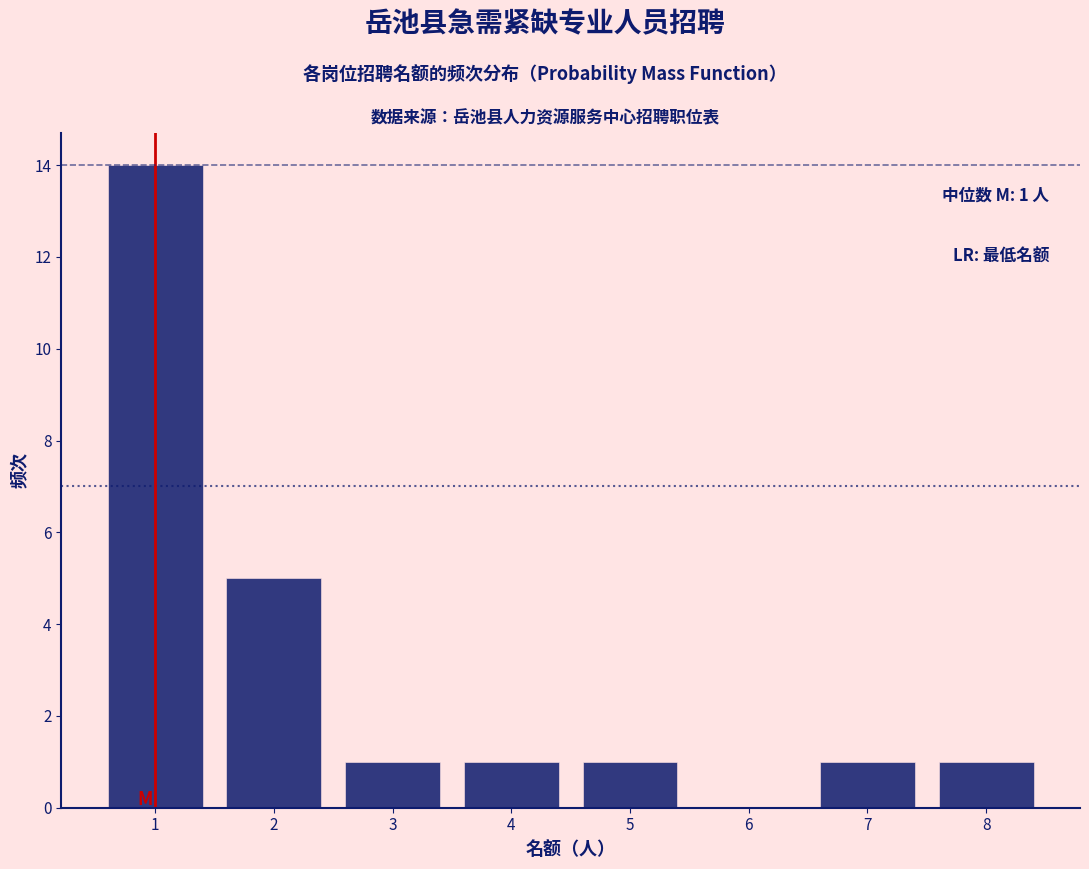

Reading left to right, extract all data points from this chart.

1=14	2=5	3=1	4=1	5=1	6=0	7=1	8=1